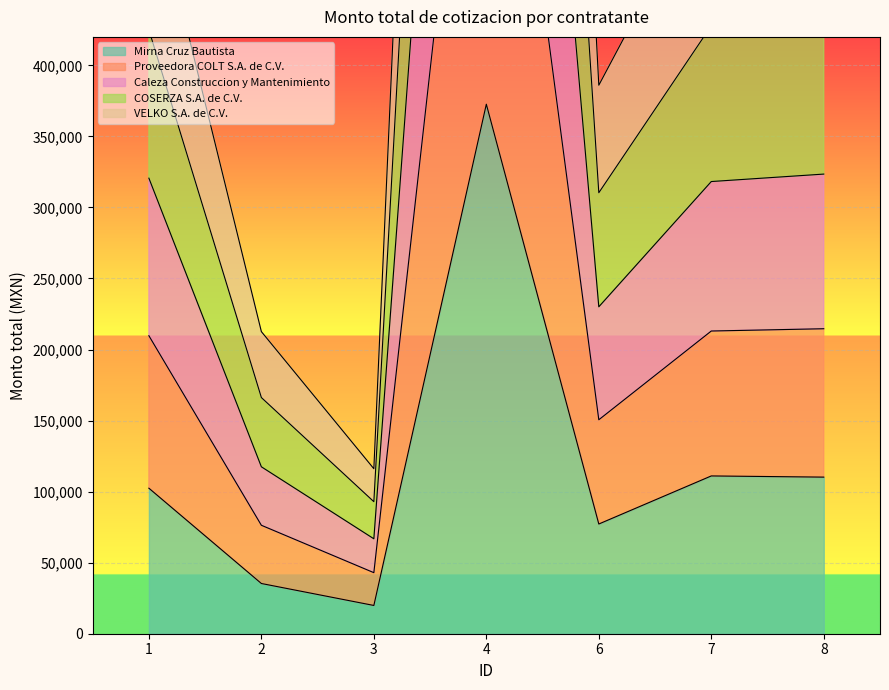

What is the sum of all Caleza Construccion y Mantenimiento values?

2515932.3